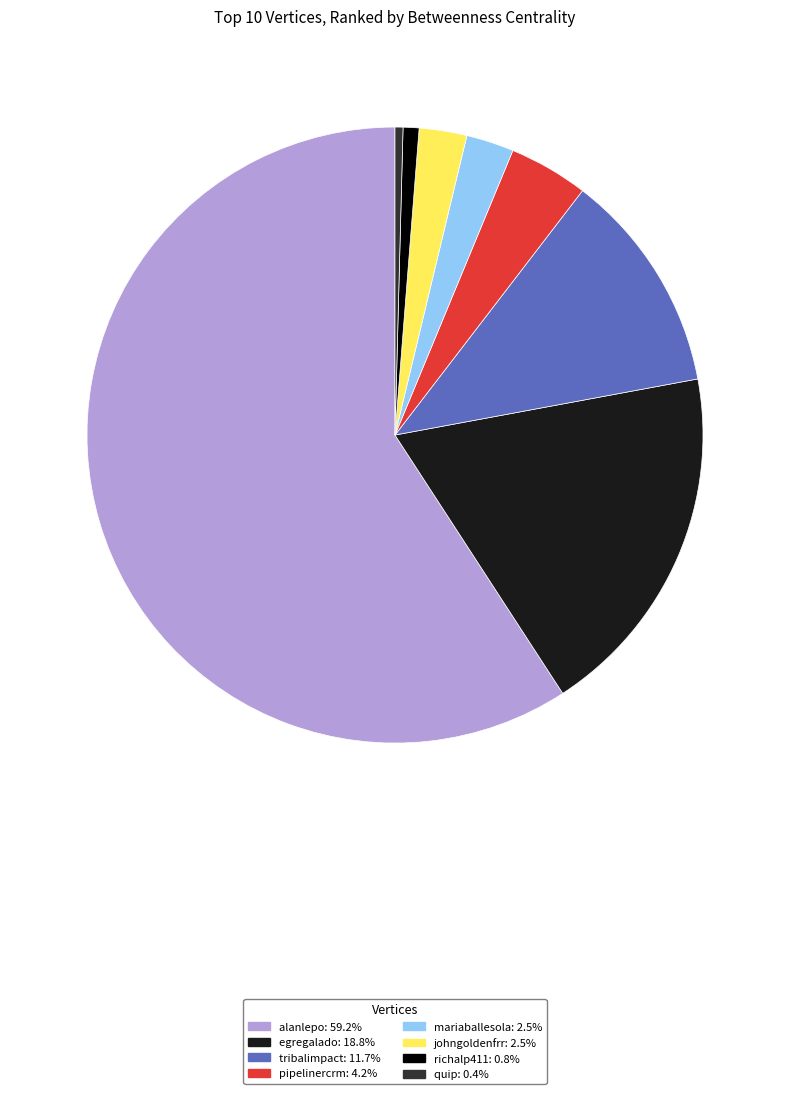

Is there a majority slice in this chart?

Yes